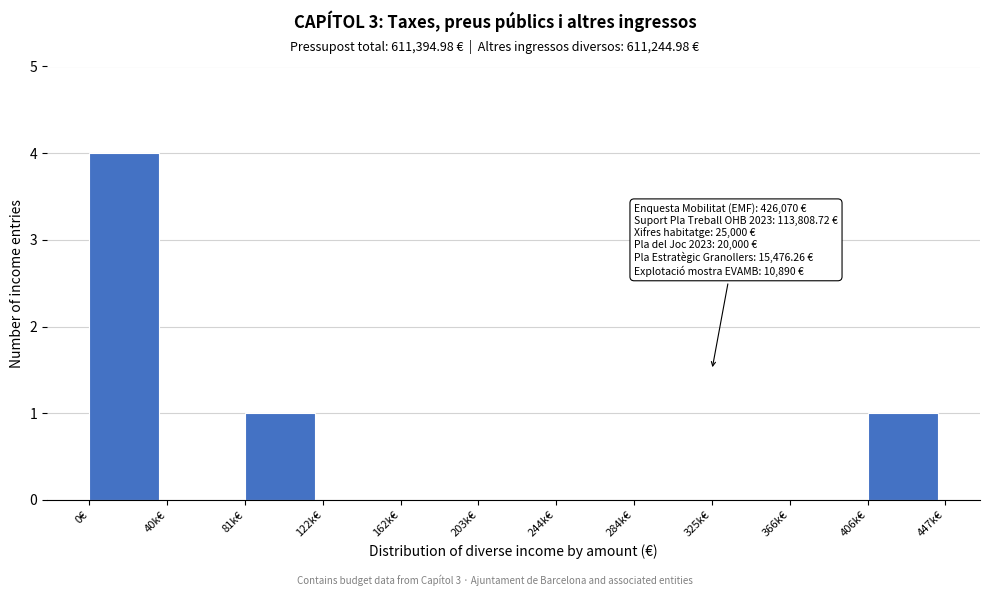

Reading left to right, extract all data points from this chart.

0€=4	40k€=0	81k€=1	122k€=0	162k€=0	203k€=0	244k€=0	284k€=0	325k€=0	366k€=0	406k€=1